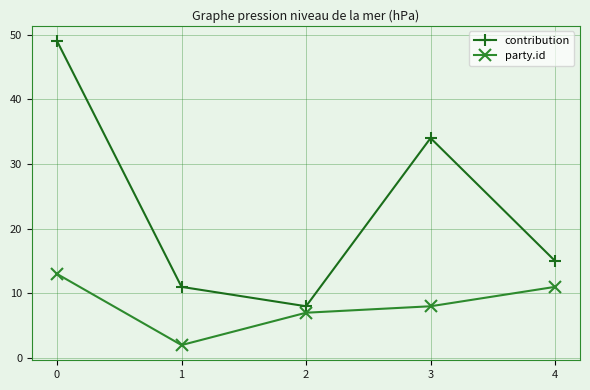

What is the spread (max minus min) of values at 0?

36